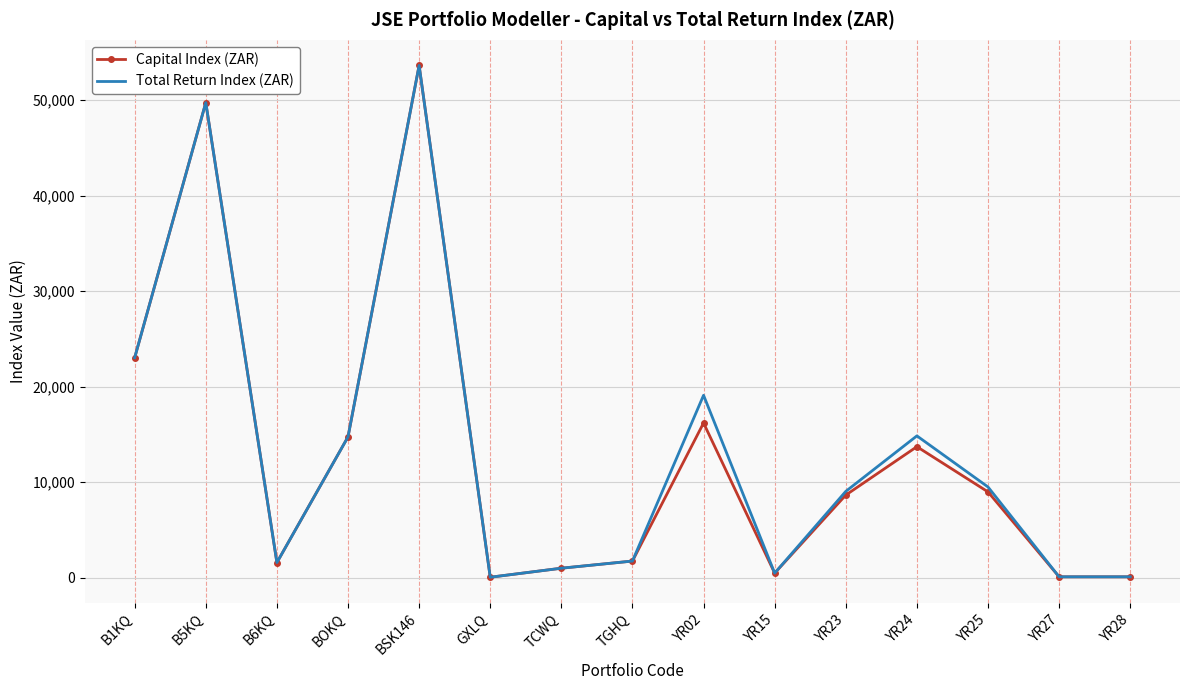

How many distinct data groups are displayed?

2